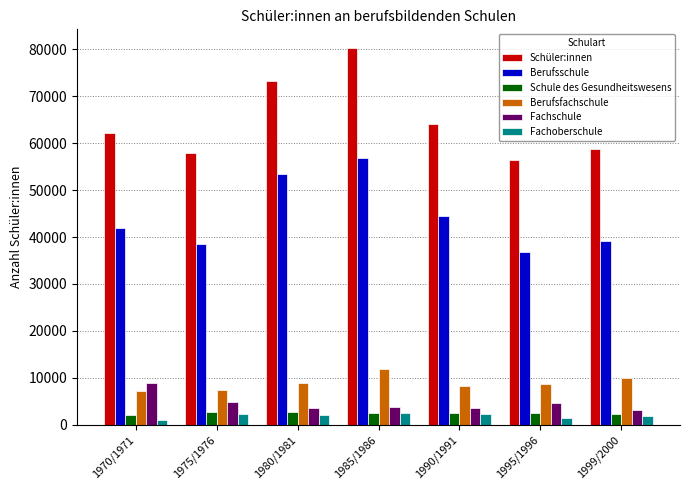

Which series has the largest range (max minus min)?

Schüler:innen